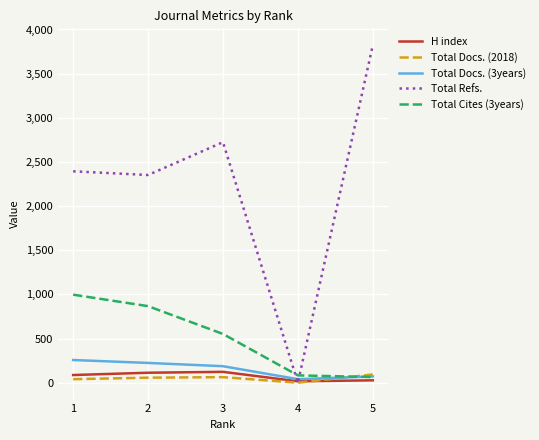

Is the value of Total Docs. (2018) at 3 greater than the value of Total Refs. at 5?

No